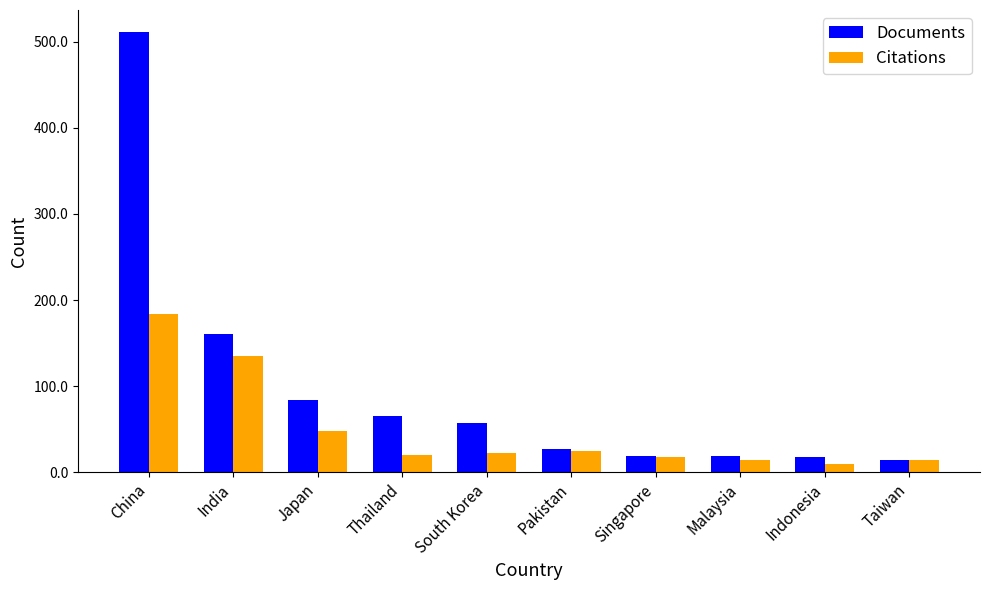

Count the number of data series in this chart.

2